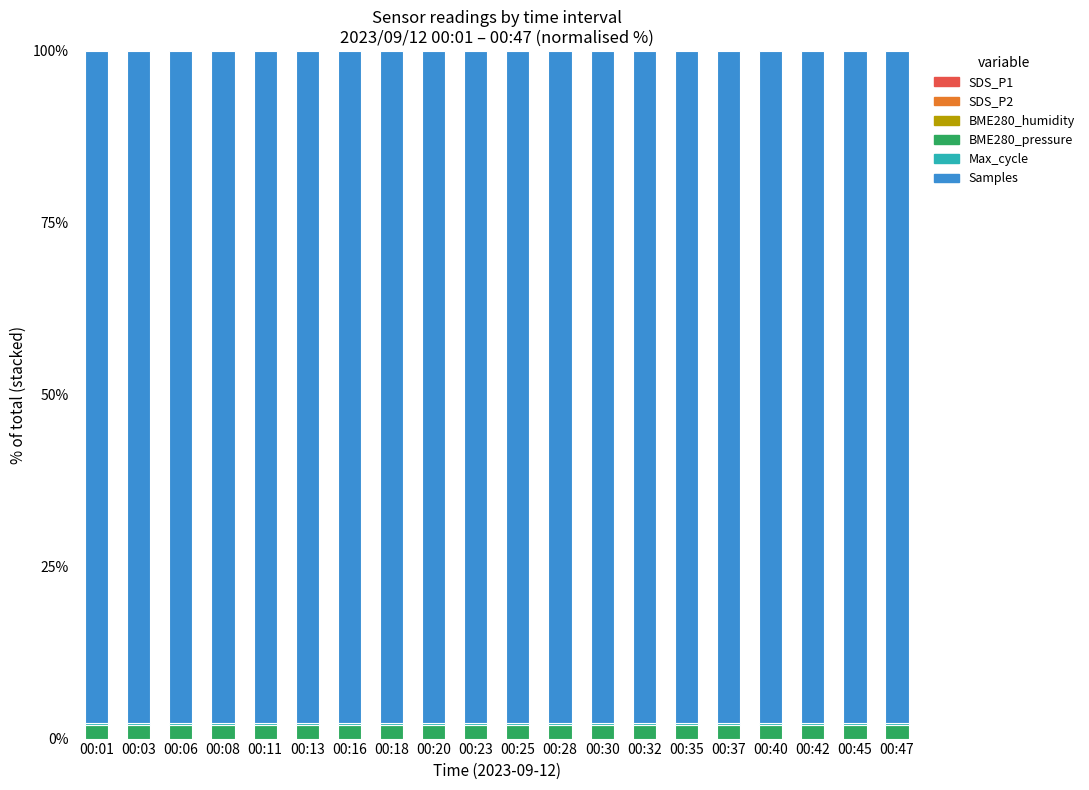

Between 00:28 and 00:32, which is larger?

00:32